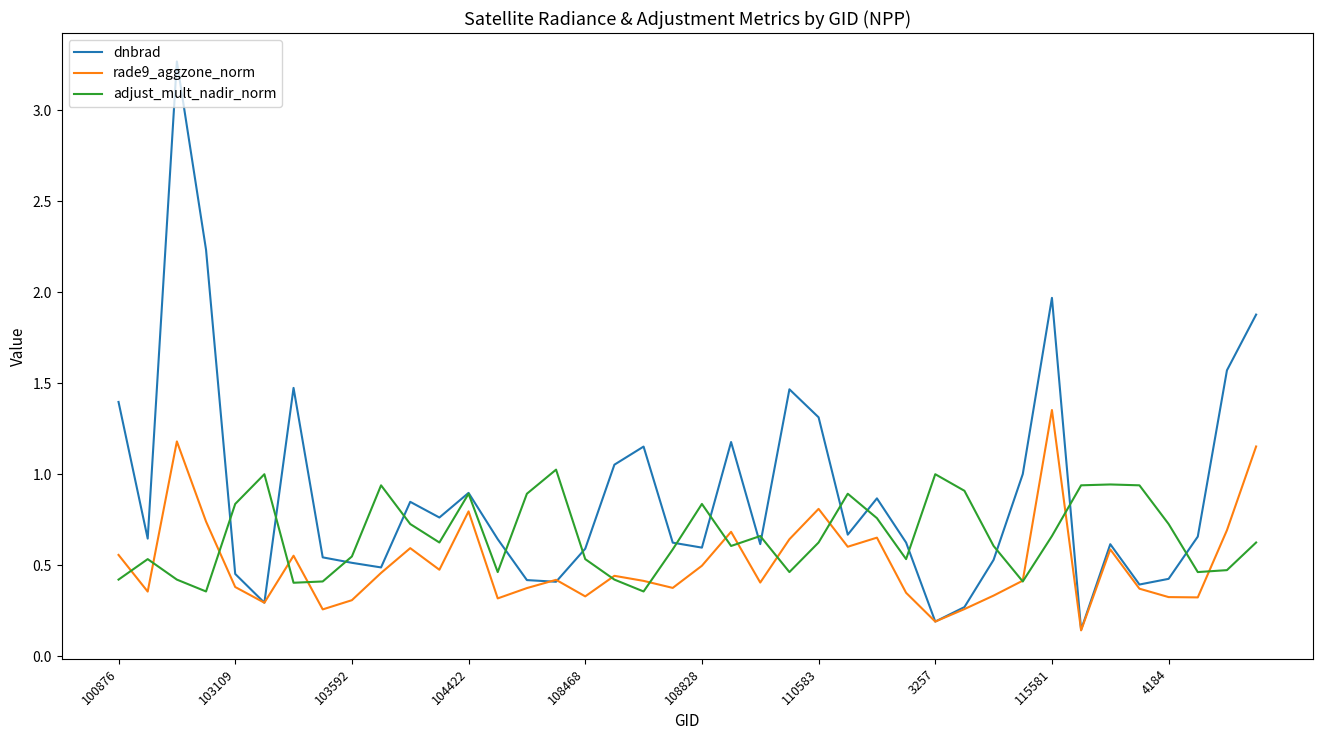

Which series has the largest range (max minus min)?

dnbrad